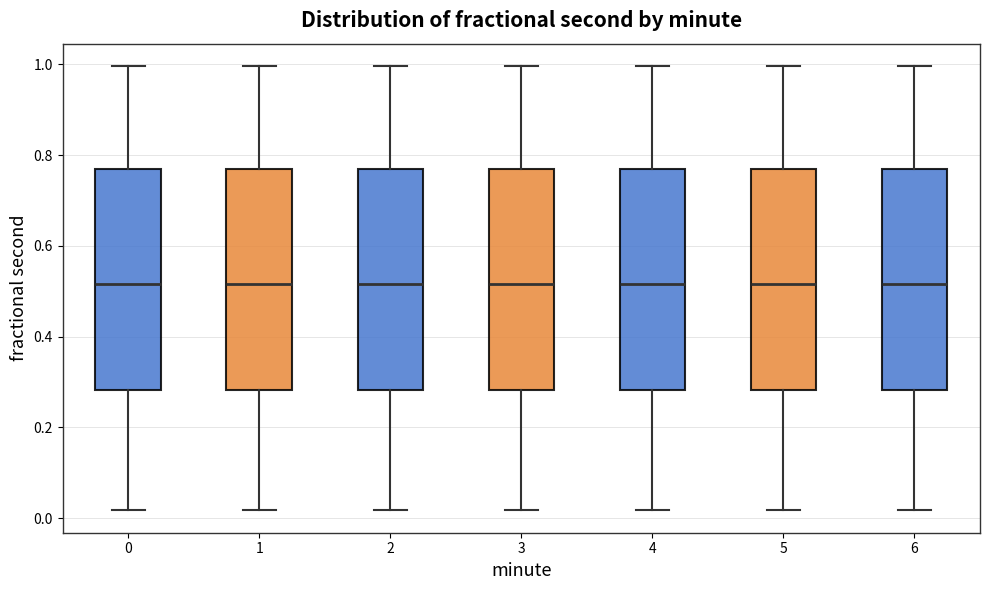

Reading left to right, transcribe this box plot: for each box, give where its median line is, the range the box spans, and where its two whiskers end, as read against the y-axis. The values are not printed on the chart, so give them approximately, as read against the axis.

0: median 0.52, box 0.28 to 0.76, whiskers 0.02 to 1.00
1: median 0.52, box 0.28 to 0.76, whiskers 0.02 to 1.00
2: median 0.52, box 0.28 to 0.76, whiskers 0.02 to 1.00
3: median 0.52, box 0.28 to 0.76, whiskers 0.02 to 1.00
4: median 0.52, box 0.28 to 0.76, whiskers 0.02 to 1.00
5: median 0.52, box 0.28 to 0.76, whiskers 0.02 to 1.00
6: median 0.52, box 0.28 to 0.76, whiskers 0.02 to 1.00